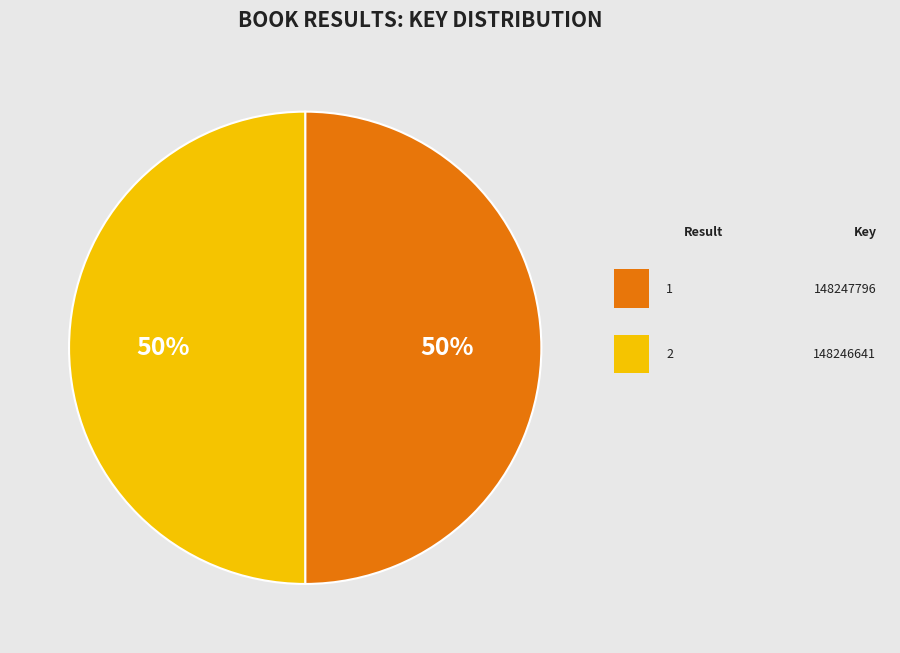

To the nearest percent, what is the average slice percentage?

50%